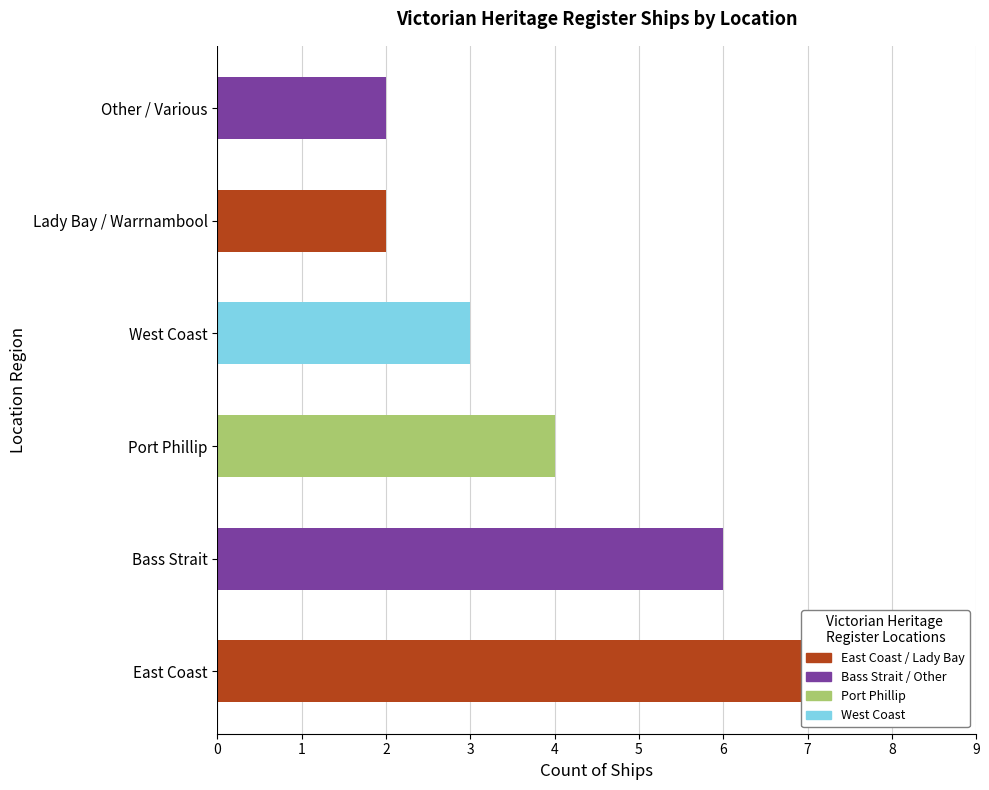

Reading left to right, transcribe all the data shown in this chart.

0=8	1=6	2=4	3=3	4=2	5=2